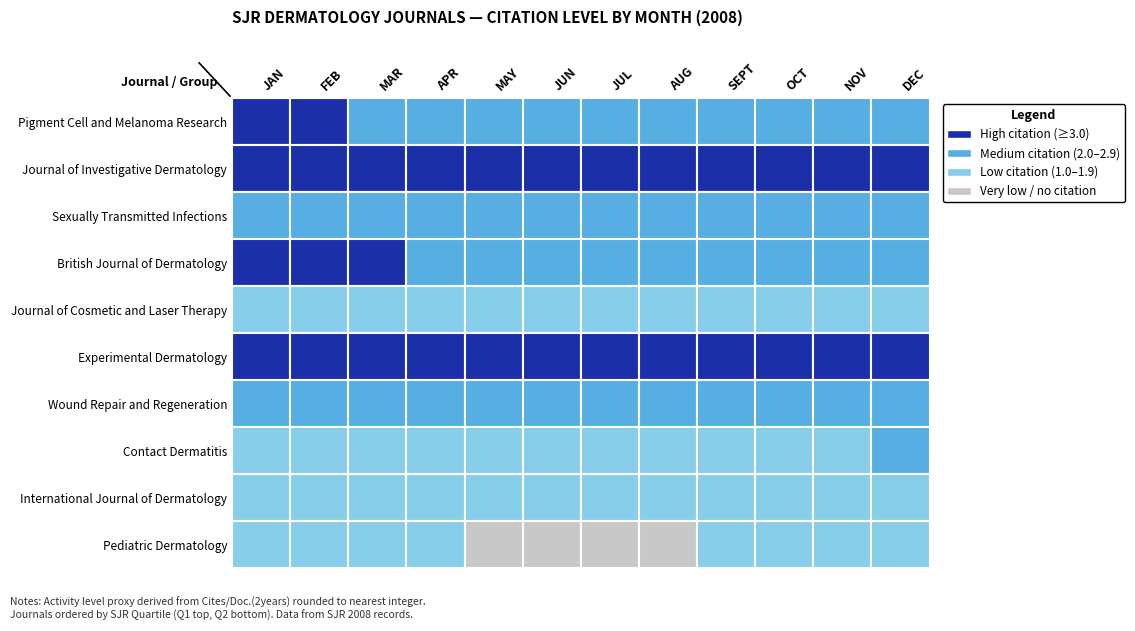

Which series has the largest total across all categories?

Journal of Investigative Dermatology